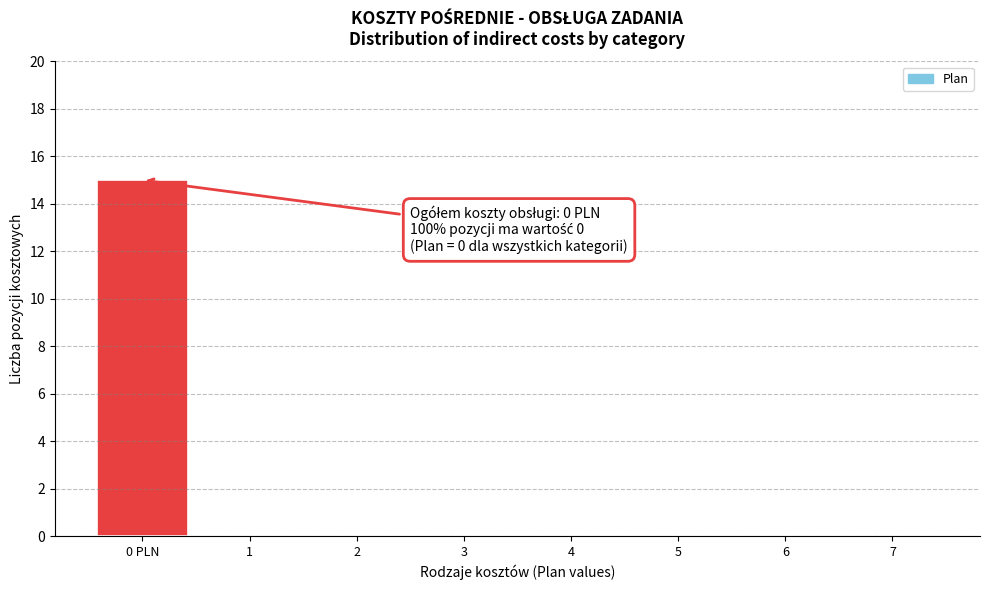

Reading left to right, transcribe all the data shown in this chart.

0 PLN=15	1=0	2=0	3=0	4=0	5=0	6=0	7=0